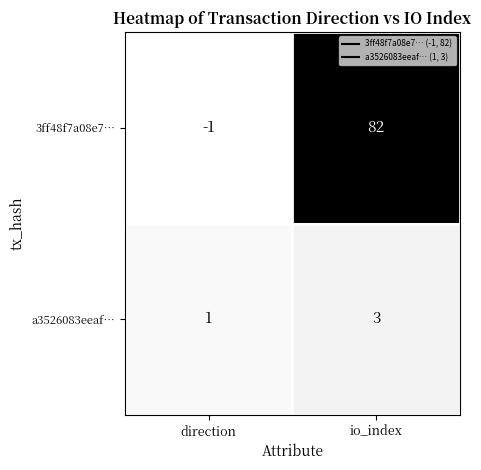

The 3ff48f7a08e7… series shows 82 at io_index. True or false?

True